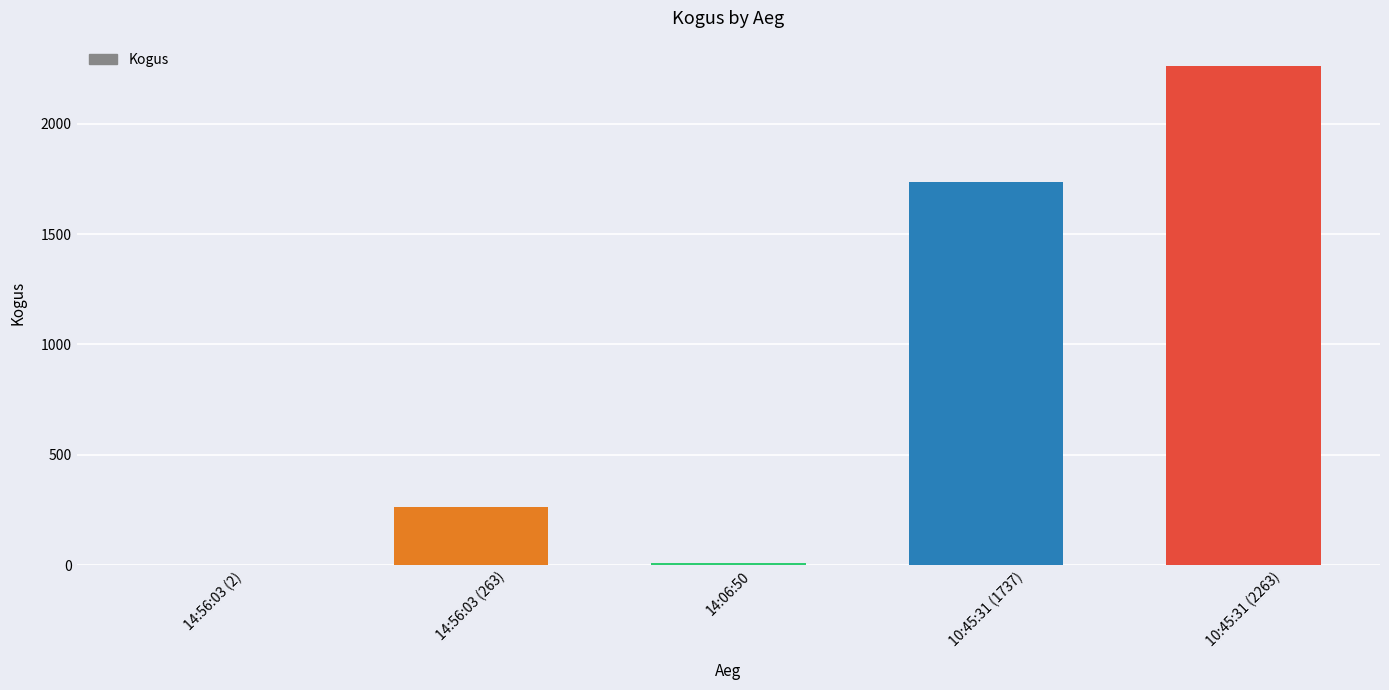

What is the sum of all values?

4275